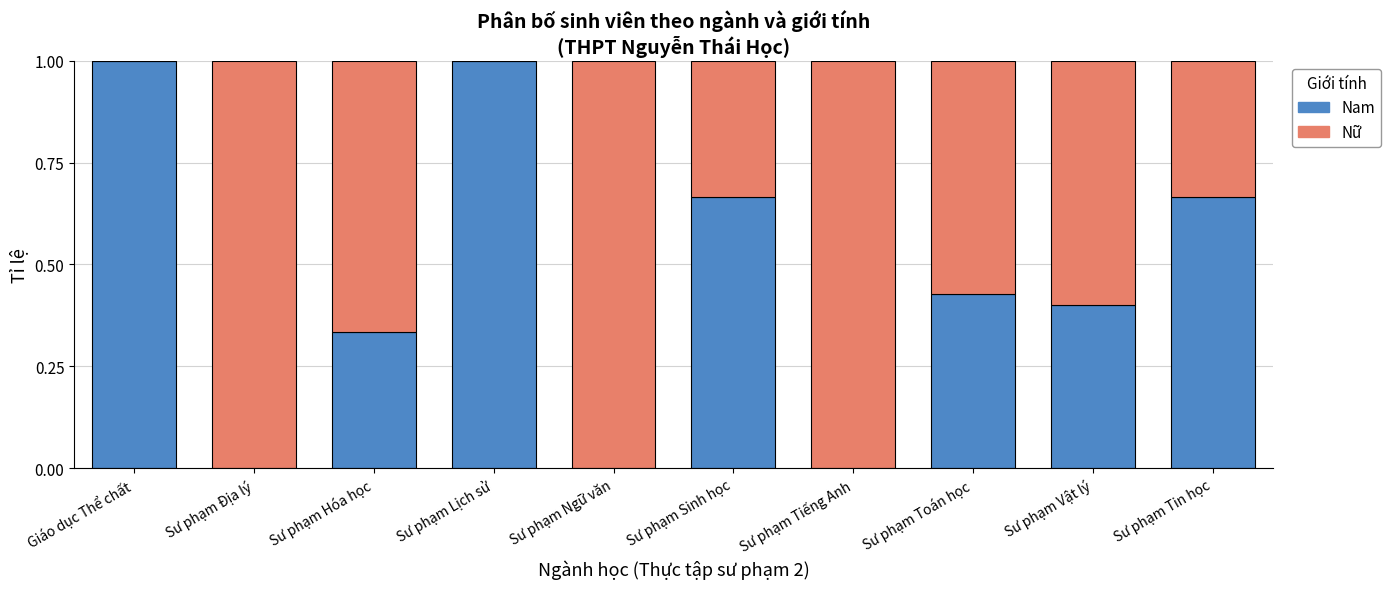

What value does the Nam series have at Giáo dục Thể chất?

1.0